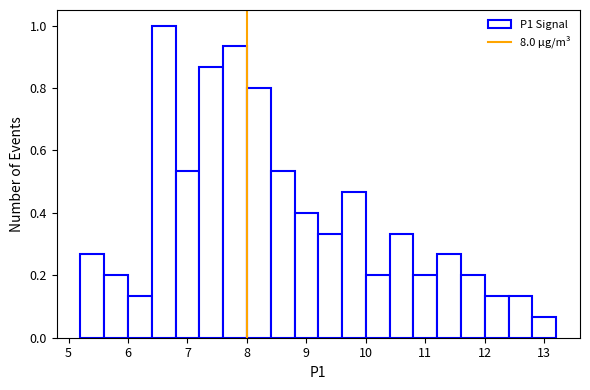

Reading left to right, transcribe this chart: for each bar, give the range it covers on the x-axis and its height. The values are not printed on the chart, so give them approximately, as read against the axis.

5.2 to 5.6: 0.26
5.6 to 6.0: 0.20
6.0 to 6.4: 0.14
6.4 to 6.8: 1.00
6.8 to 7.2: 0.54
7.2 to 7.6: 0.86
7.6 to 8.0: 0.94
8.0 to 8.4: 0.80
8.4 to 8.8: 0.54
8.8 to 9.2: 0.40
9.2 to 9.6: 0.34
9.6 to 10.0: 0.46
10.0 to 10.4: 0.20
10.4 to 10.8: 0.34
10.8 to 11.2: 0.20
11.2 to 11.6: 0.26
11.6 to 12.0: 0.20
12.0 to 12.4: 0.14
12.4 to 12.8: 0.14
12.8 to 13.2: 0.06